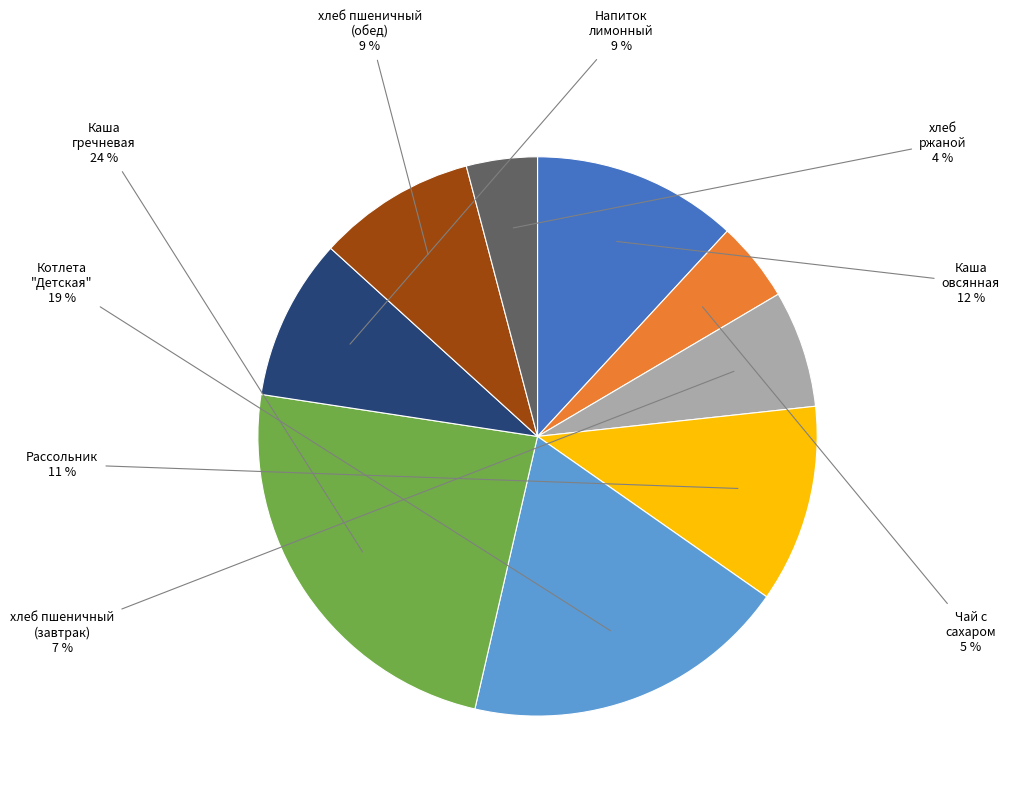

To the nearest percent, what is the difference between the largest and smallest slice percentages?

20%